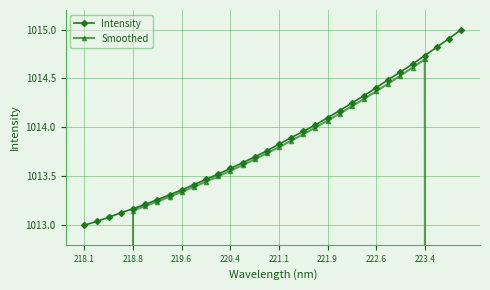

How many lines are shown in the chart?

2